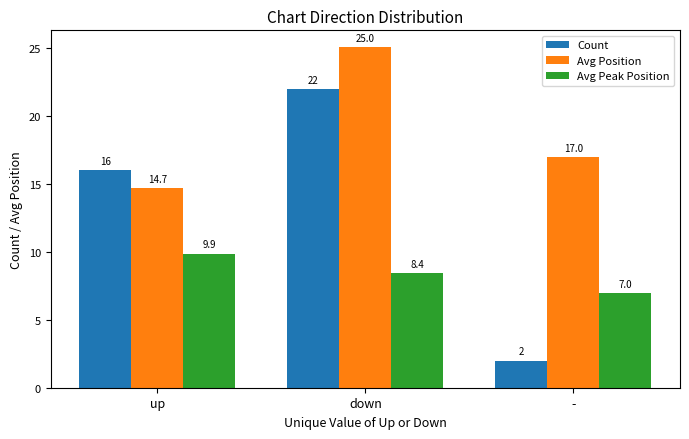

Which series has the largest total across all categories?

Avg Position